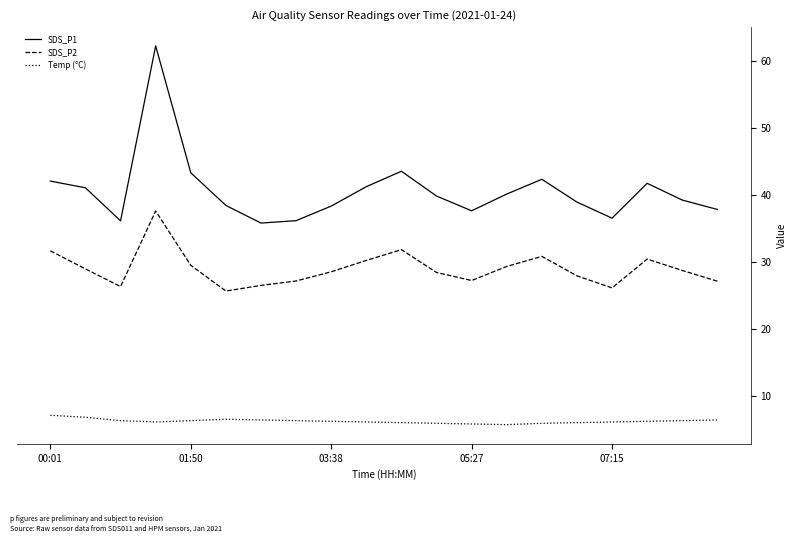

What is the difference between the maximum and minimum values in the SDS_P1 series?

26.4